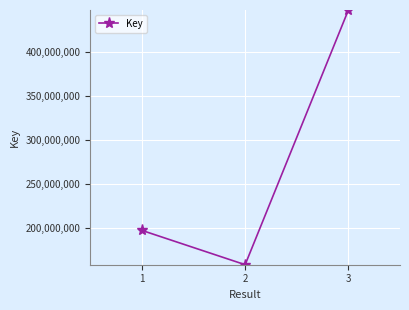

How many categories are shown in the chart?

3